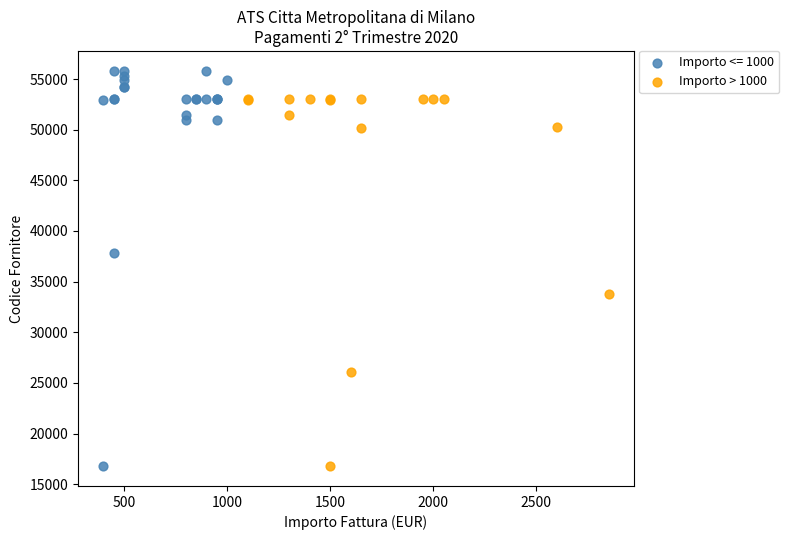

Which series contains the highest Y value?

Importo <= 1000